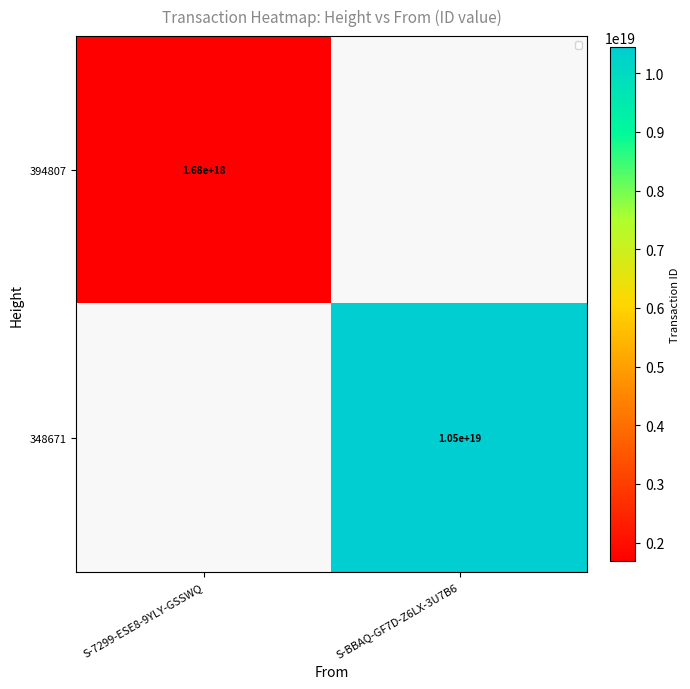

Is the value of 348671 at S-BBAQ-GF7D-Z6LX-3U7B6 greater than the value of 394807 at S-7299-ESE8-9YLY-GSSWQ?

Yes